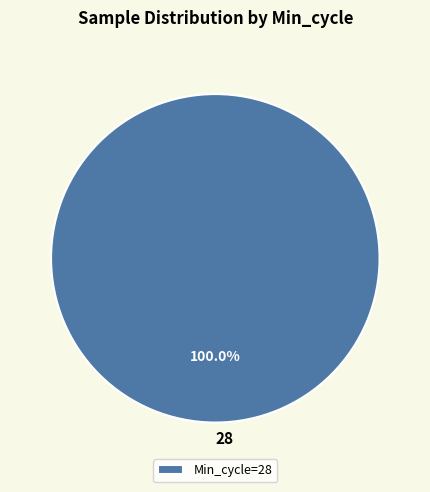

Does 28 represent more than half of the total?

Yes